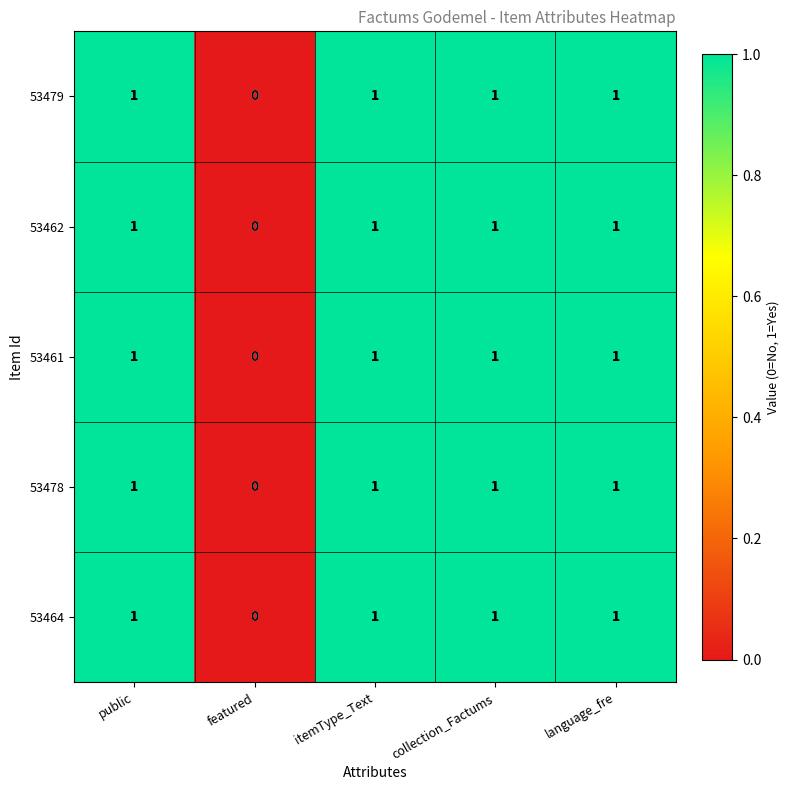

What is the sum of all 53461 values?

4